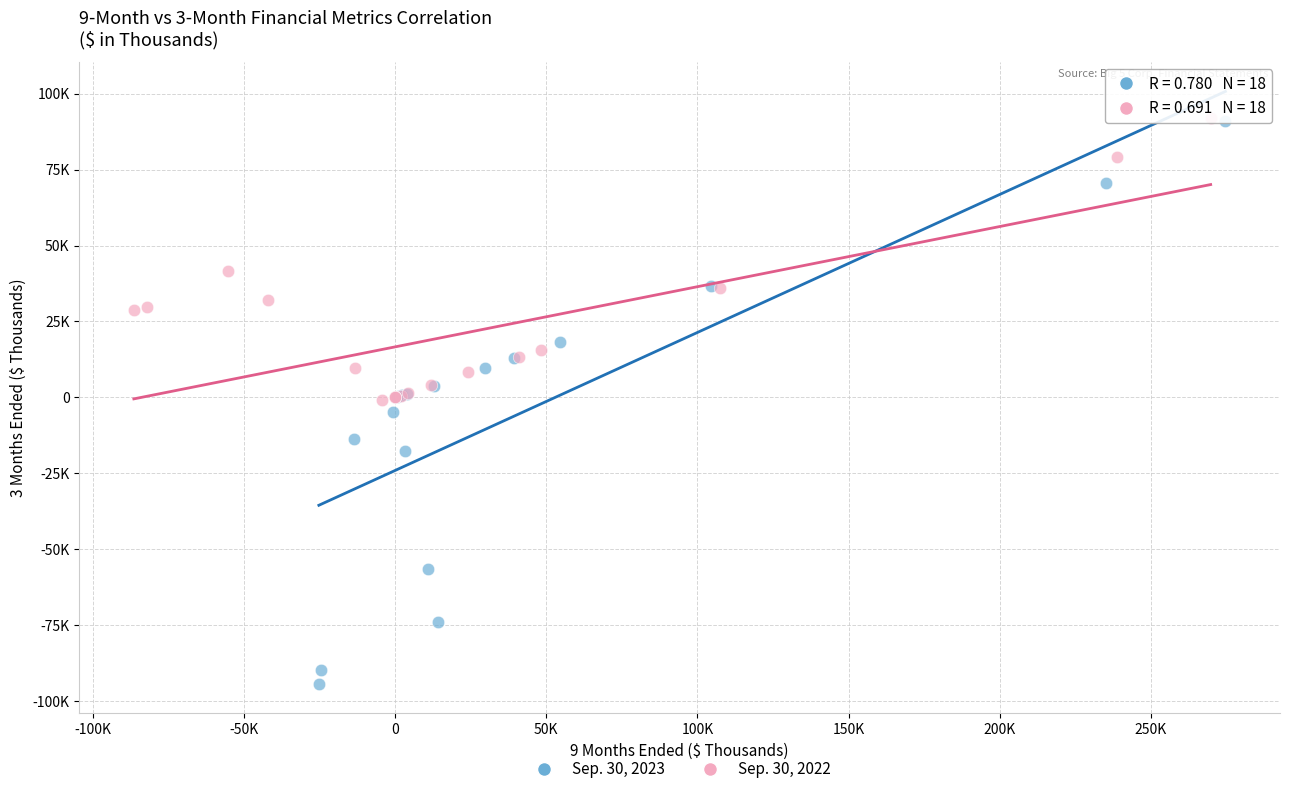

Which series has the largest Y range (max minus min)?

Sep. 30, 2023